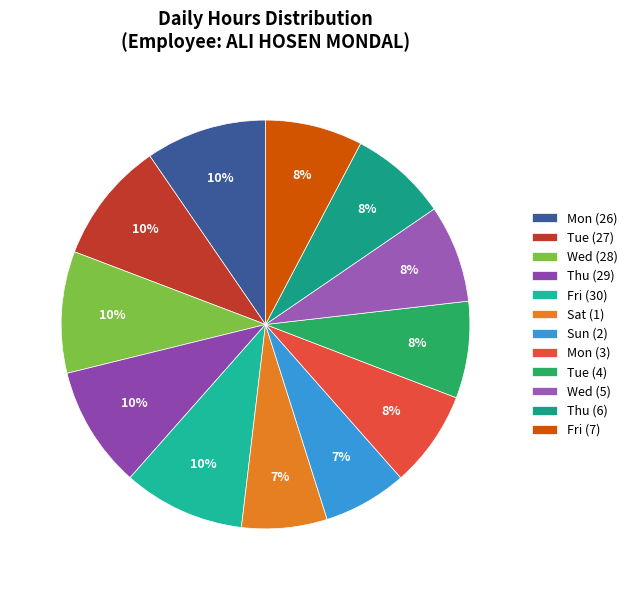

To the nearest percent, what is the average slice percentage?

8%